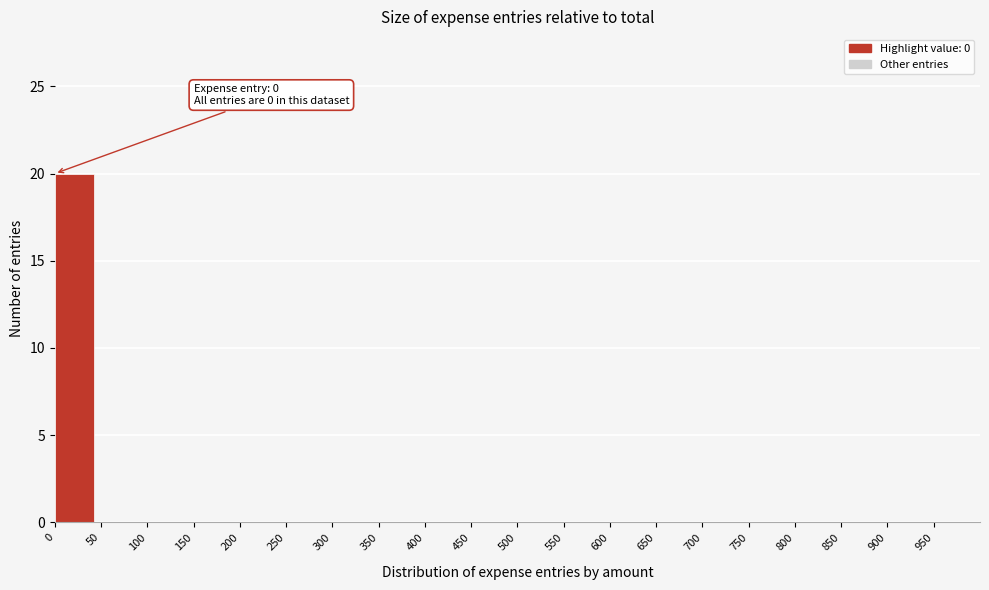

Over which range of the x-axis is the bar tallest?

0 to 50